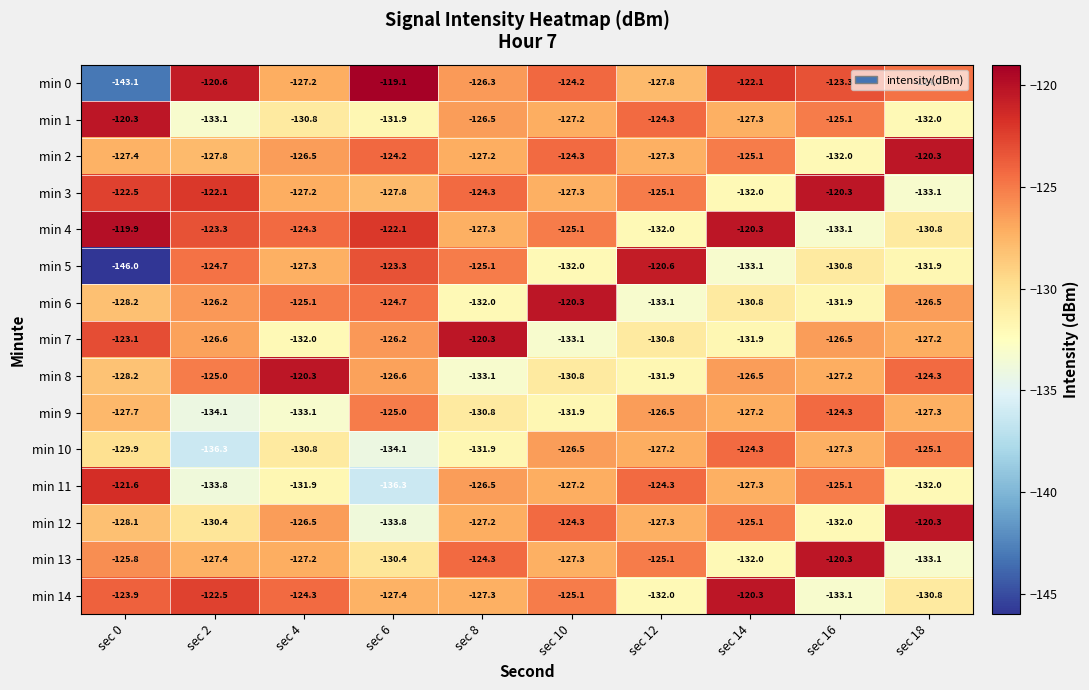

What is the sum of all min 4 values?

-1258.2